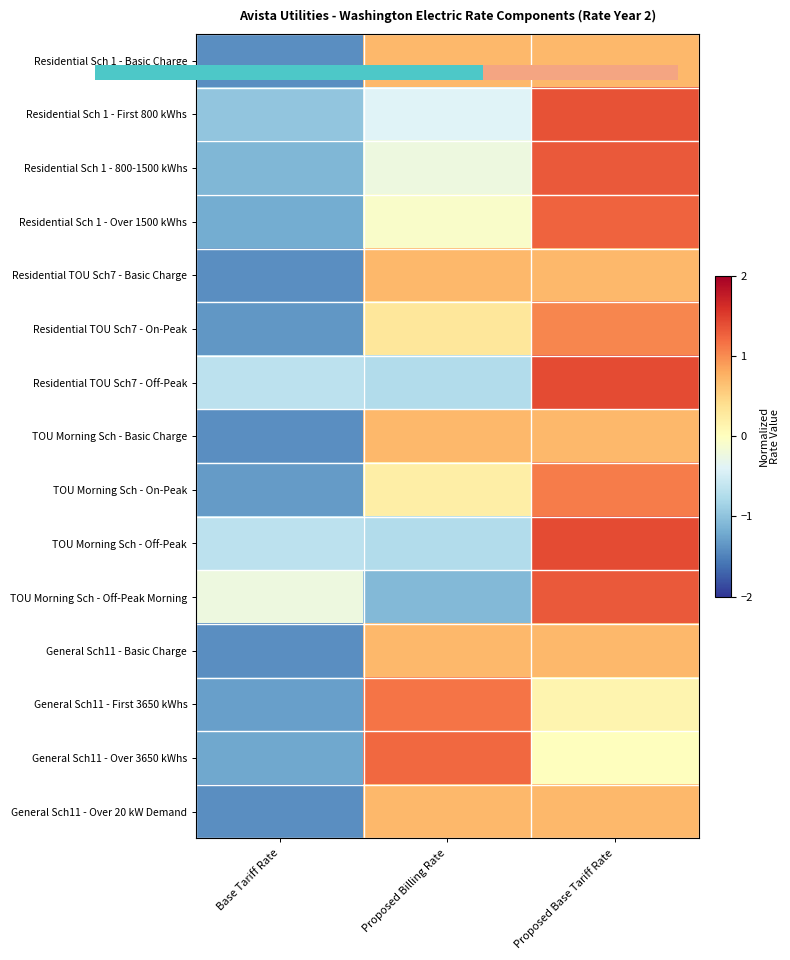

At how many categories does at least one series exceed 1?

2